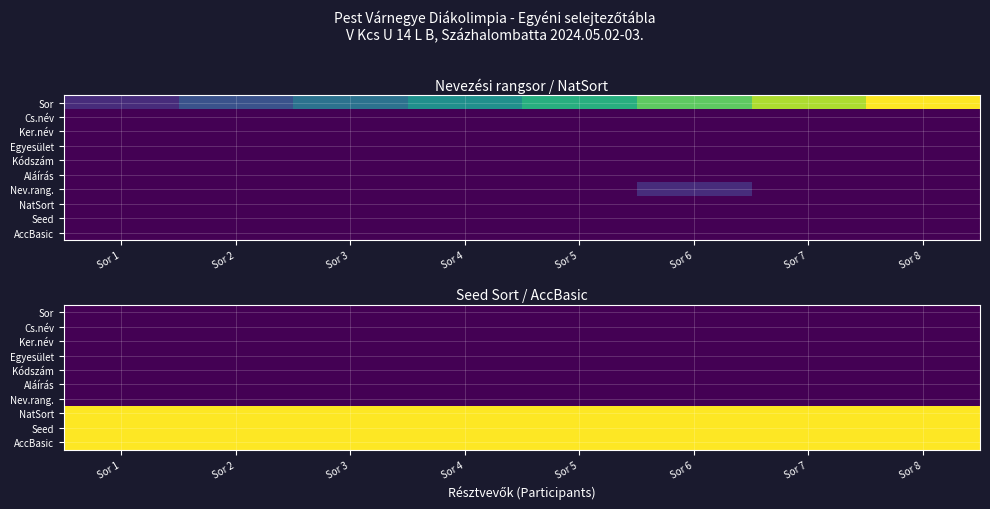

At how many categories does at least one series exceed 665?

8